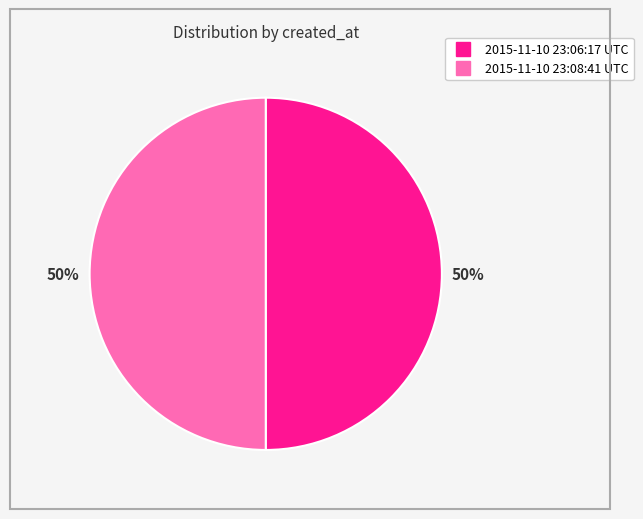

To the nearest percent, what is the combined percentage of 2015-11-10 23:08:41 UTC and 2015-11-10 23:06:17 UTC?

100%